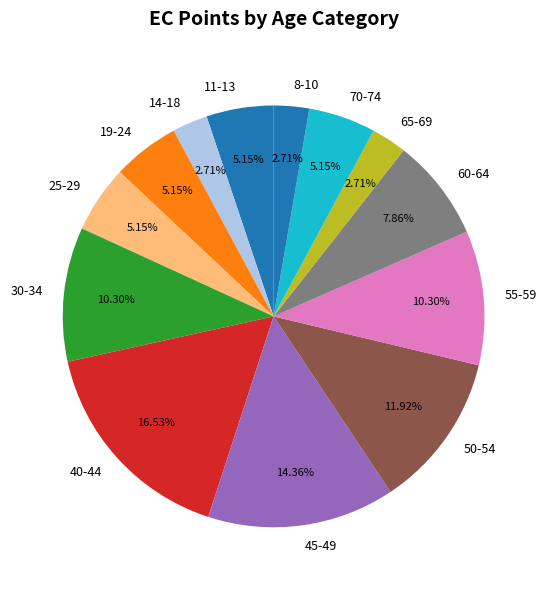

True or false: 60-64 accounts for 17% of the total.

False